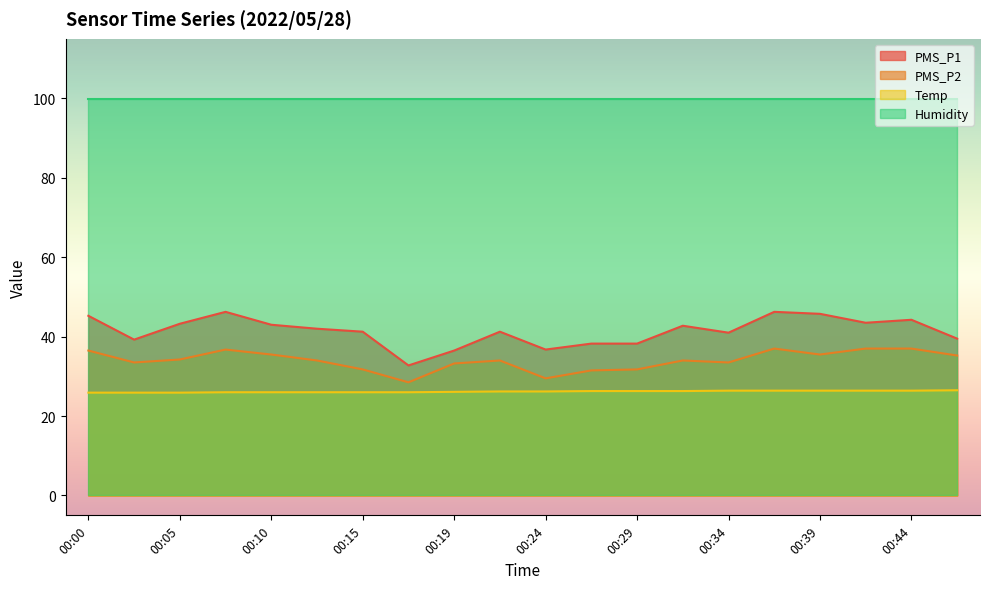

True or false: PMS_P2 and PMS_P1 cross at least once.

False